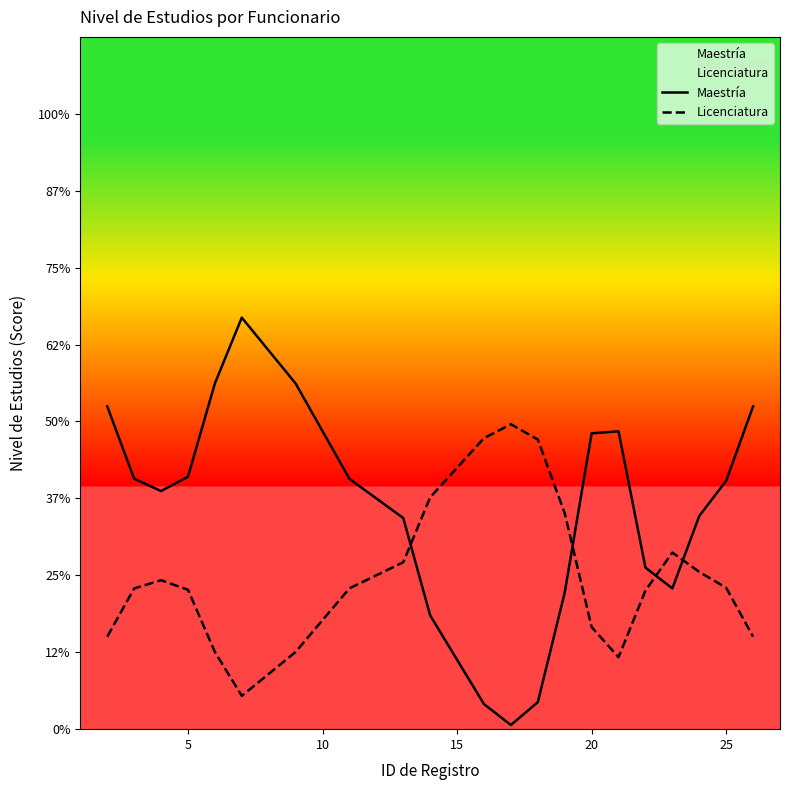

Which series has the largest range (max minus min)?

Maestría